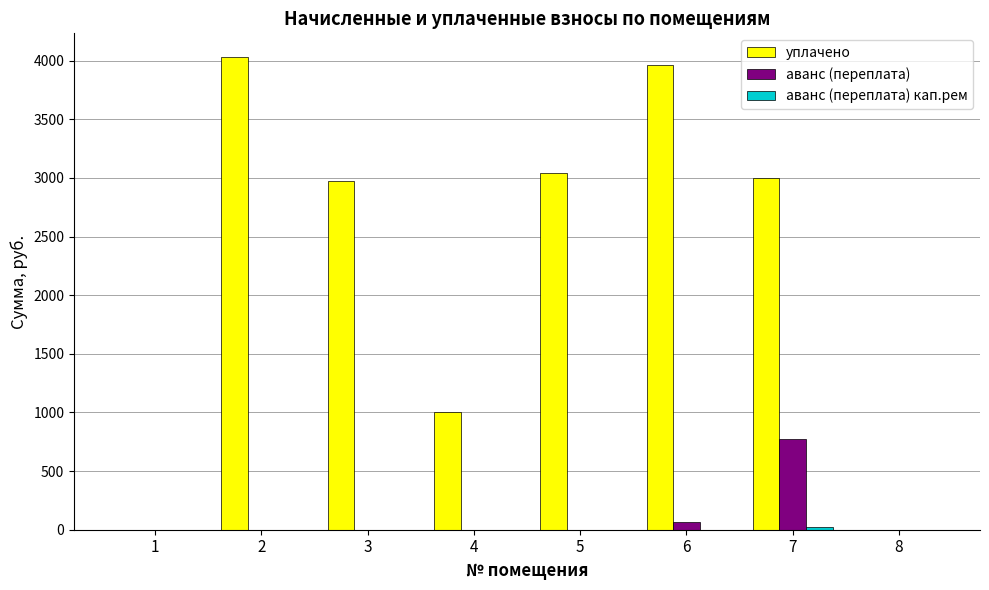

What is the sum of all уплачено values?

18007.4